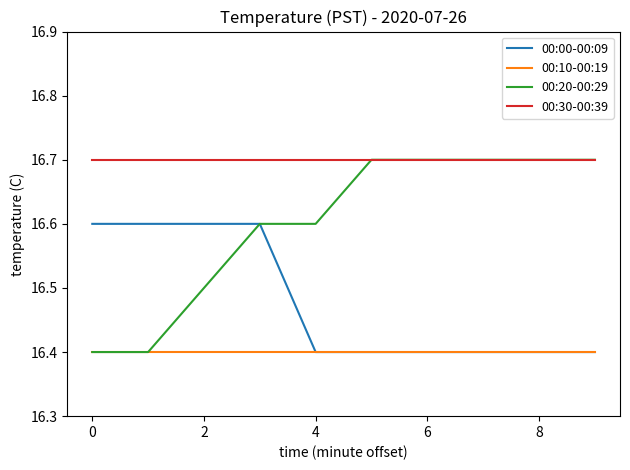

Which series has the largest total across all categories?

00:30-00:39